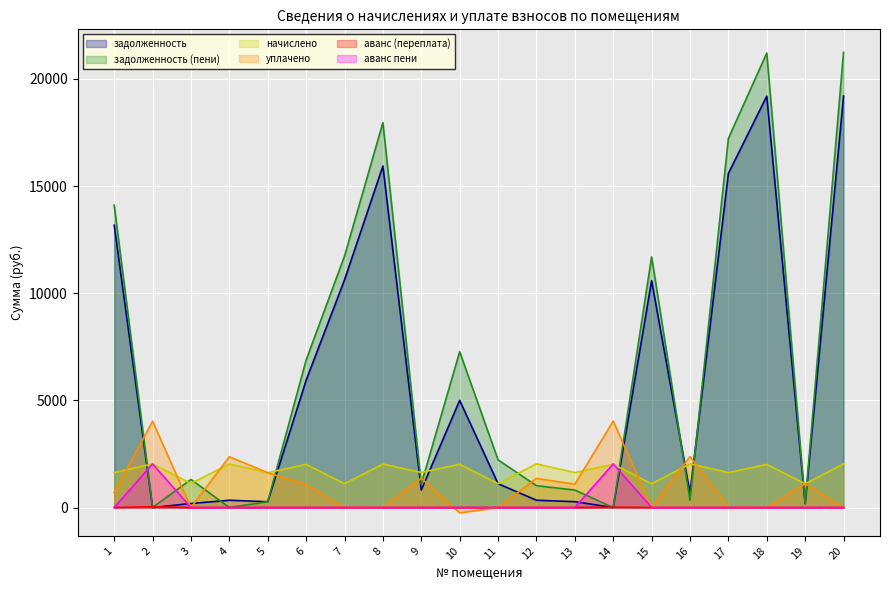

True or false: задолженность has a value of 1180.7 at 9.

False